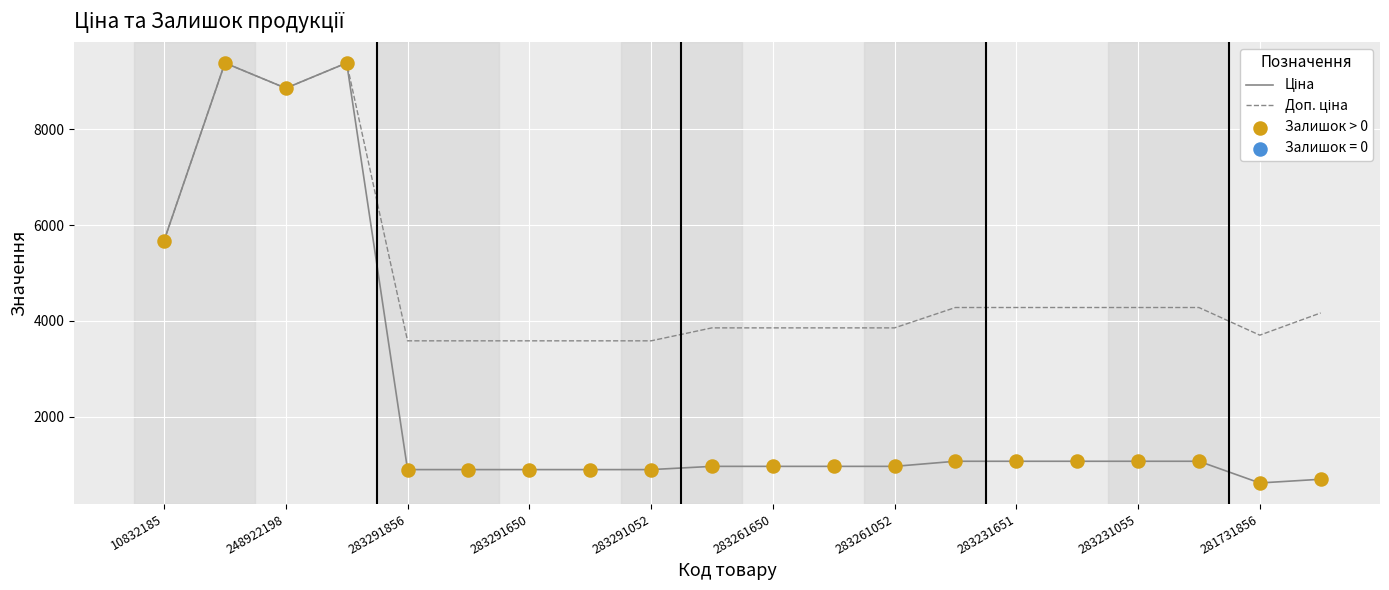

What is the maximum value shown in the chart?

9384.0